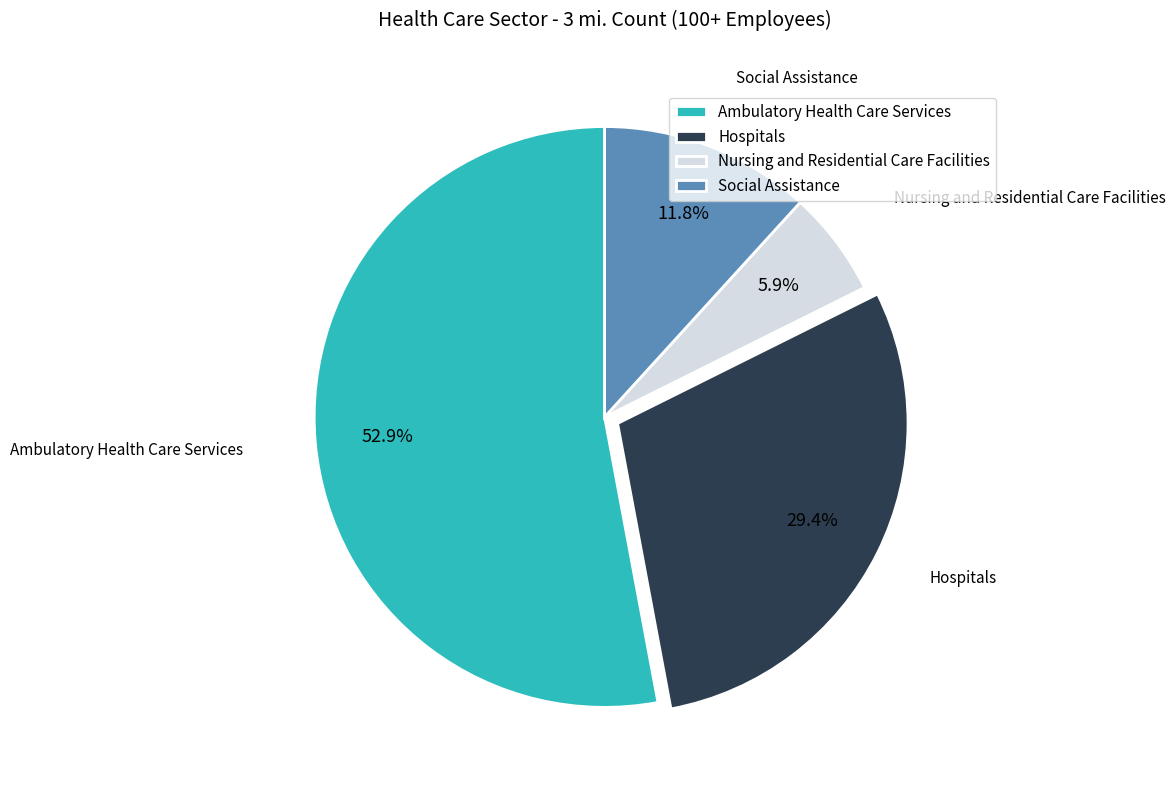

Count the number of slices in the pie.

4